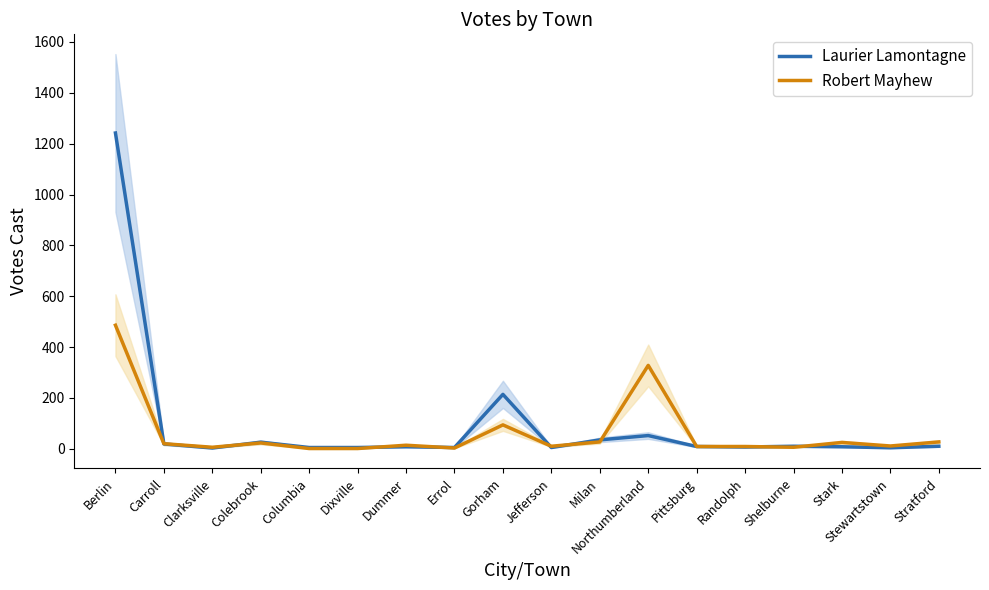

How many lines are shown in the chart?

2